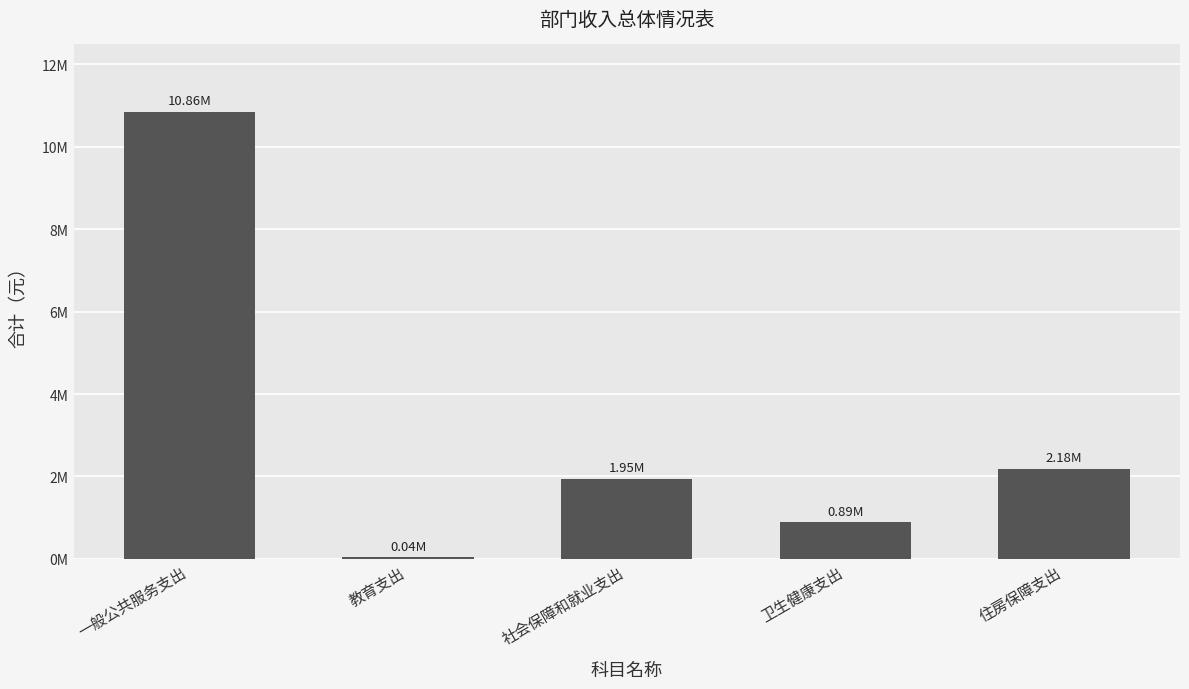

Rank the categories by value from highest to lowest.

一般公共服务支出, 住房保障支出, 社会保障和就业支出, 卫生健康支出, 教育支出